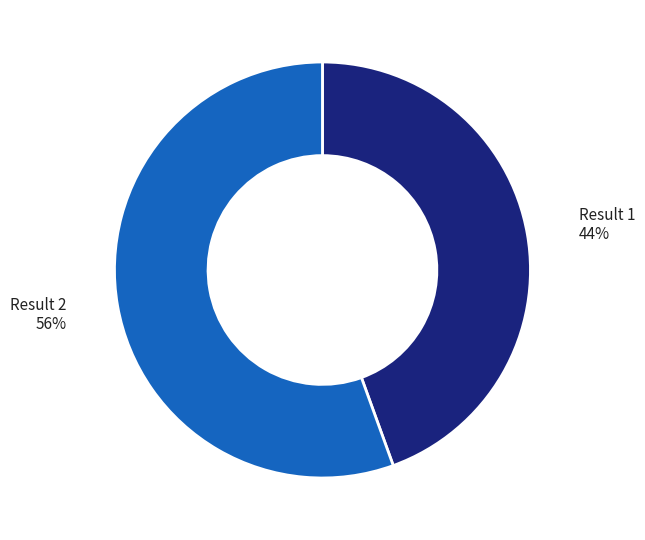

Does any single category account for the majority?

Yes